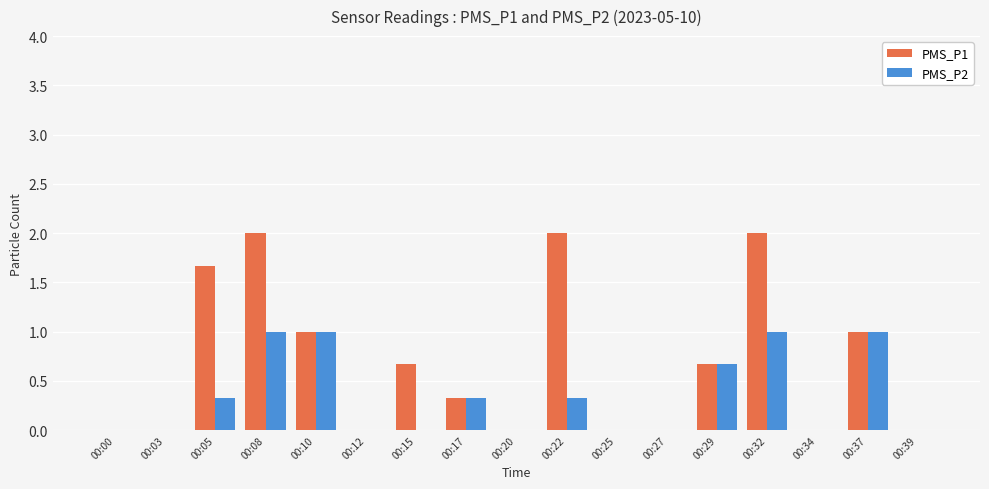

What is the greatest value displayed?

2.0